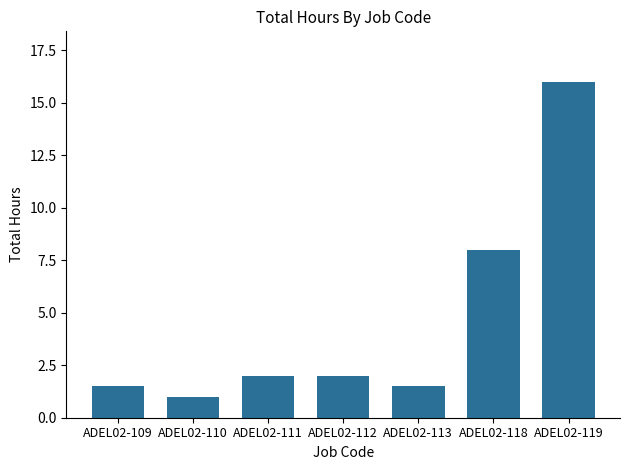

Is it true that the value at ADEL02-109 is 1.5?

True